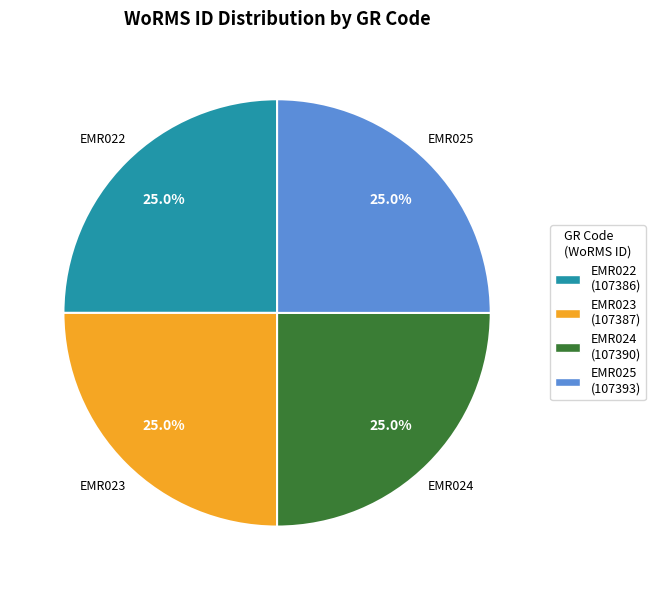

To the nearest percent, what is the average slice percentage?

25%